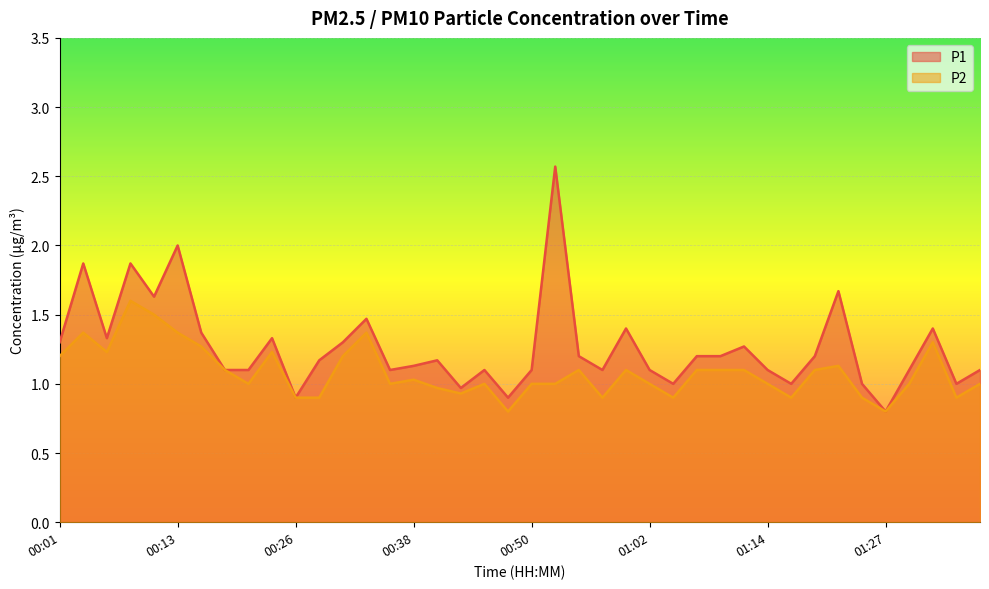

How many categories are shown in the chart?

40